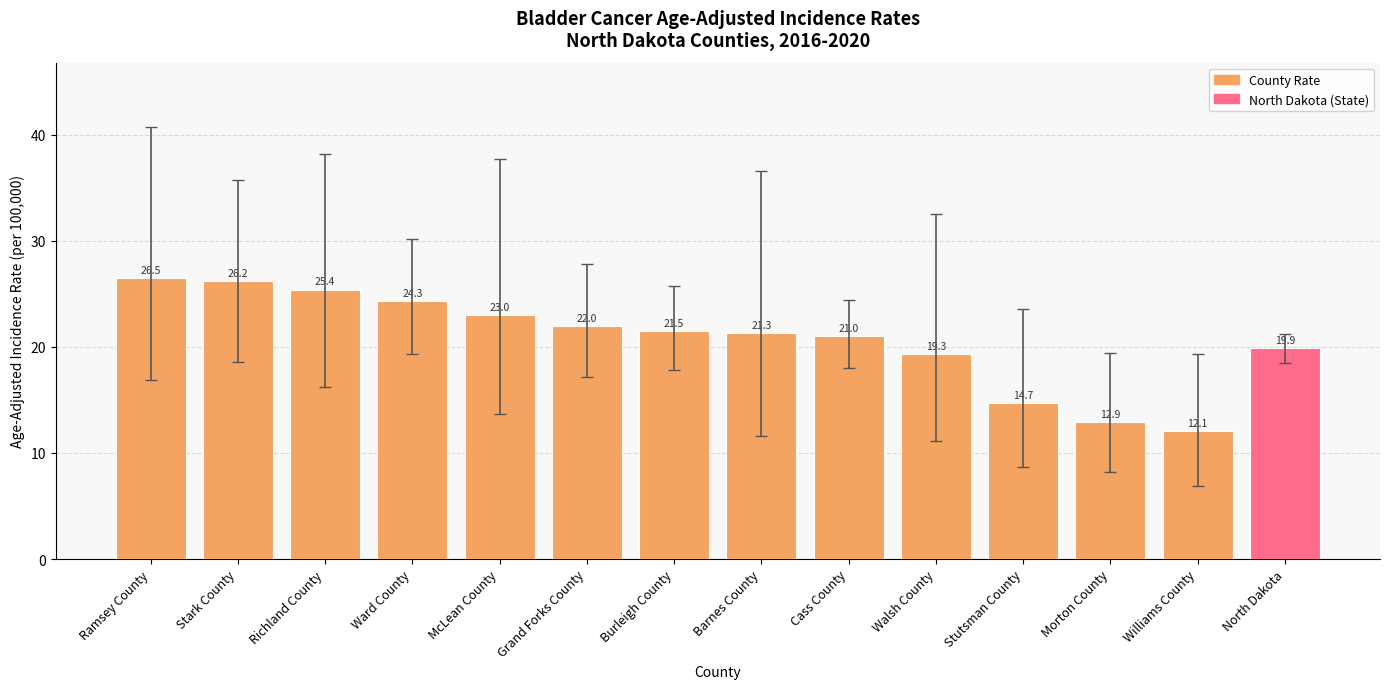

How many data points are less than 21?

5